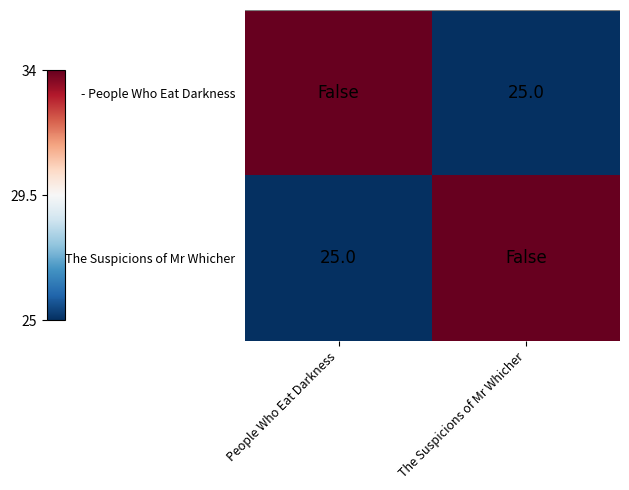

Is it true that - People Who Eat Darkness equals 25 at The Suspicions of Mr Whicher?

True